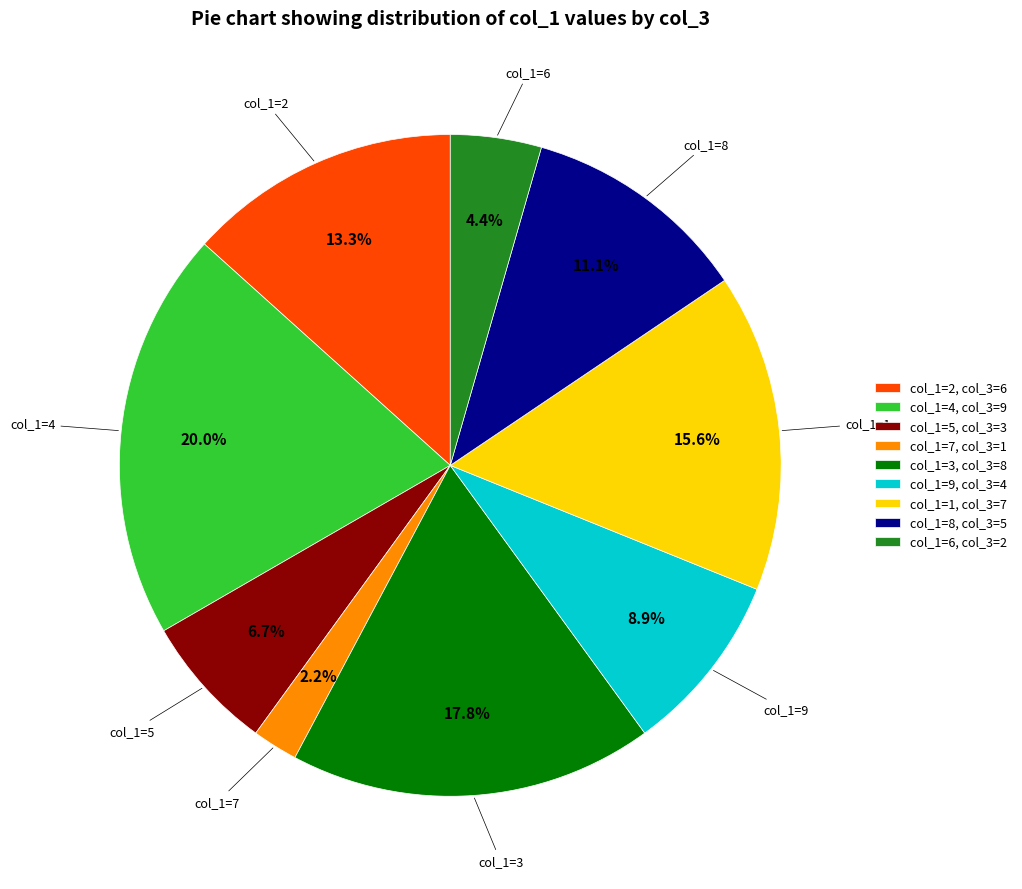

Count the number of slices in the pie.

9